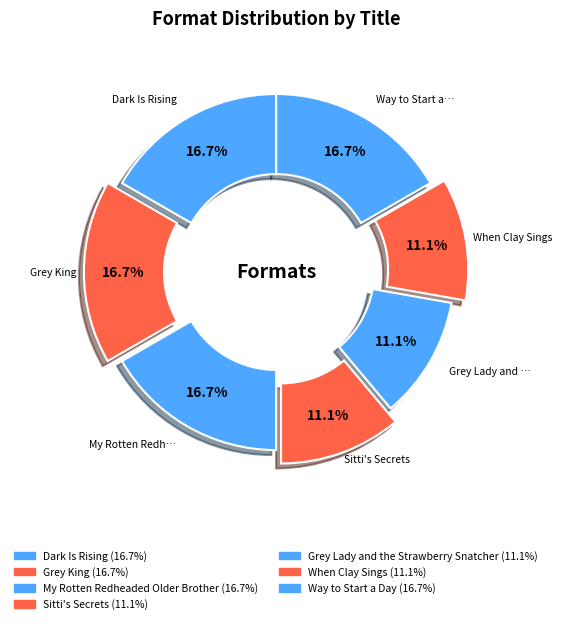

To the nearest percent, what is the average slice percentage?

14%